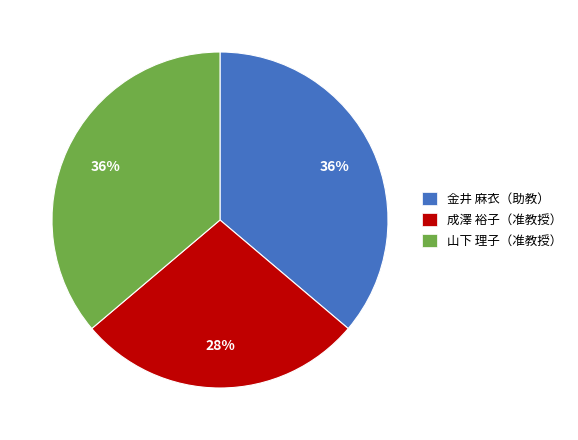

Is there a majority slice in this chart?

No